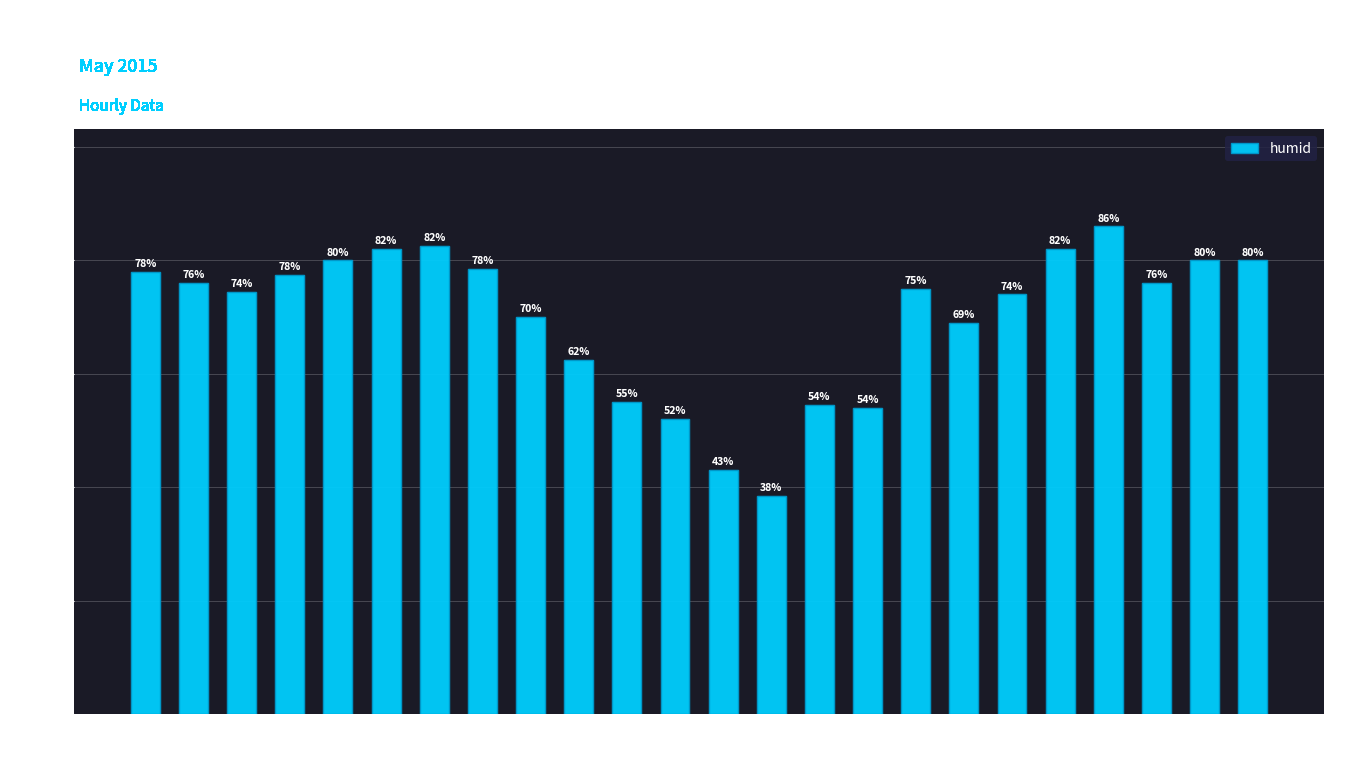

What is the label of the 20th bar from the left?

19:00